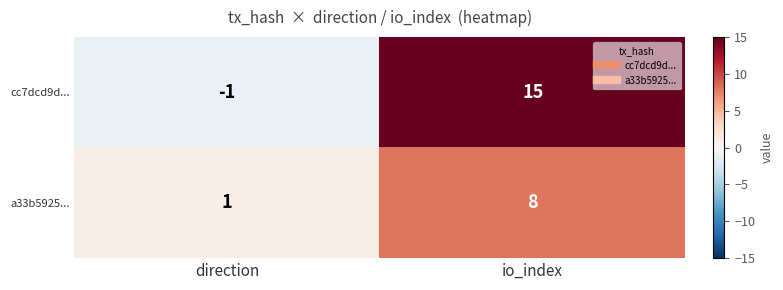

Where is a33b5925... nearest to the value 4?

direction